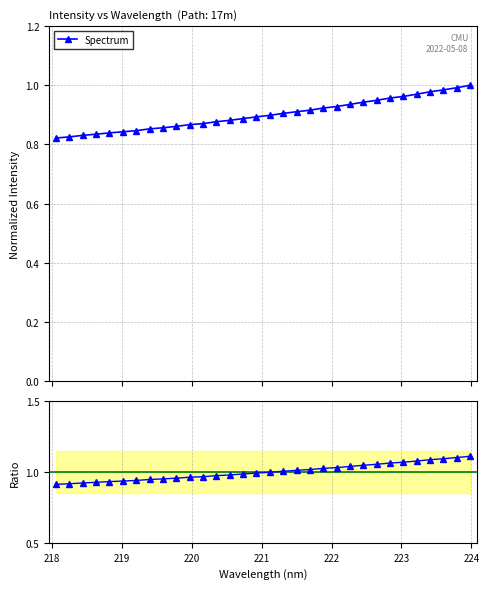

Is this an area chart (filled region under the line)?

No